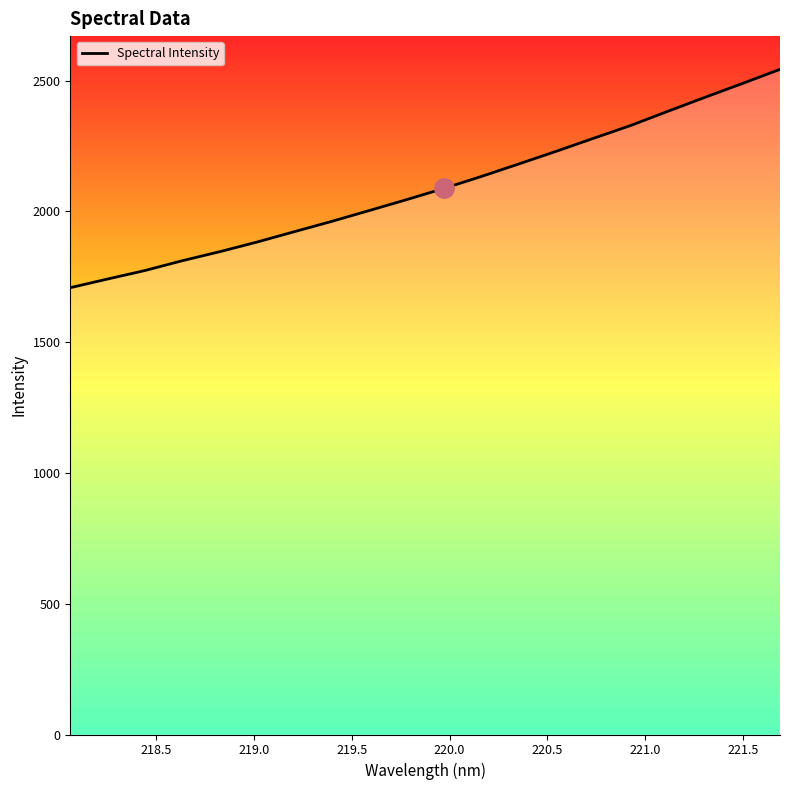

What is the minimum value shown in the chart?

1708.1